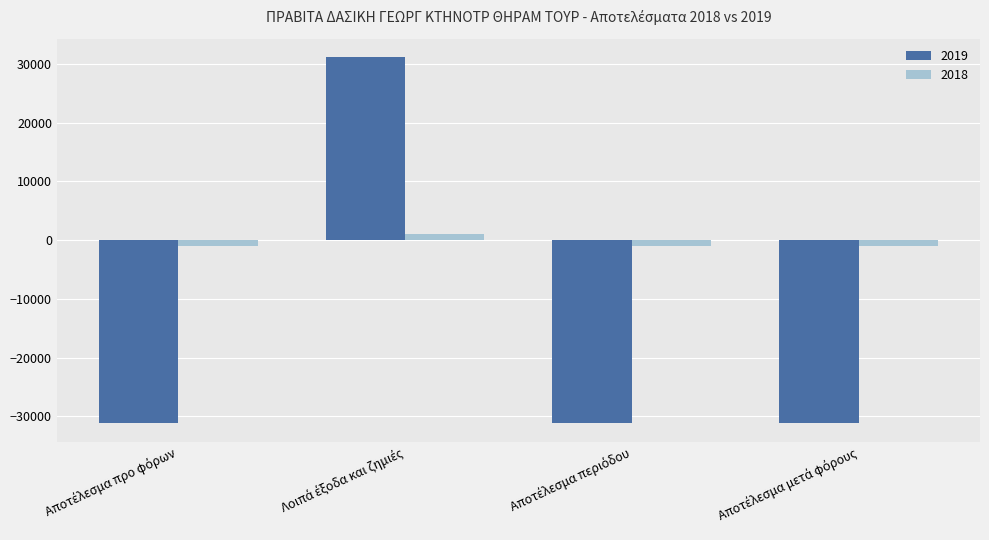

Rank the series by their average value, from highest to lowest.

2018, 2019